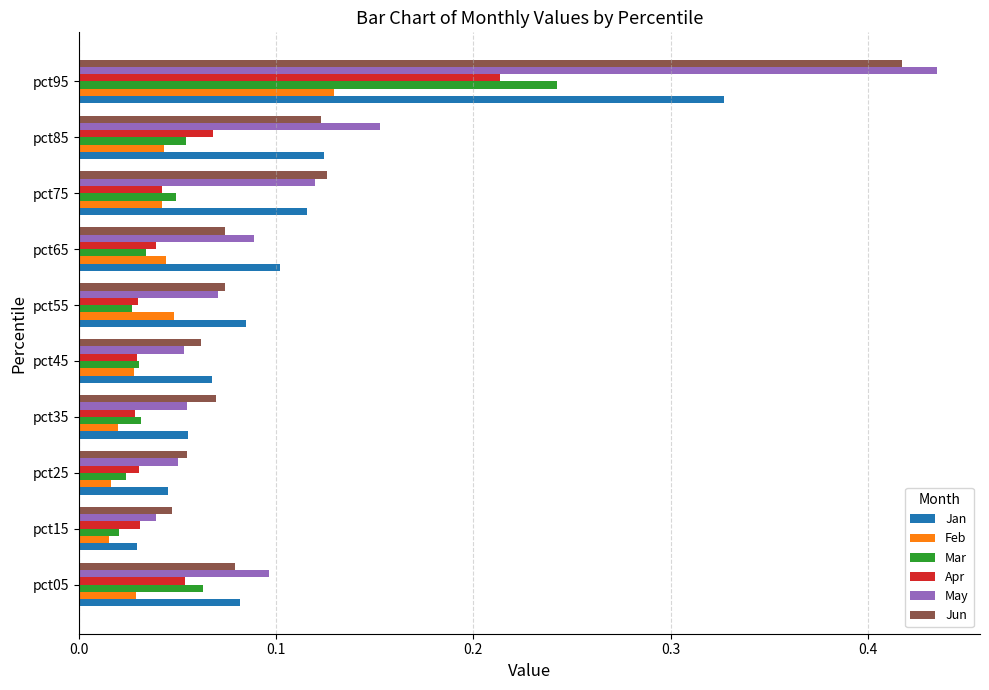

Count the Feb values in the range 0 to 1.

10